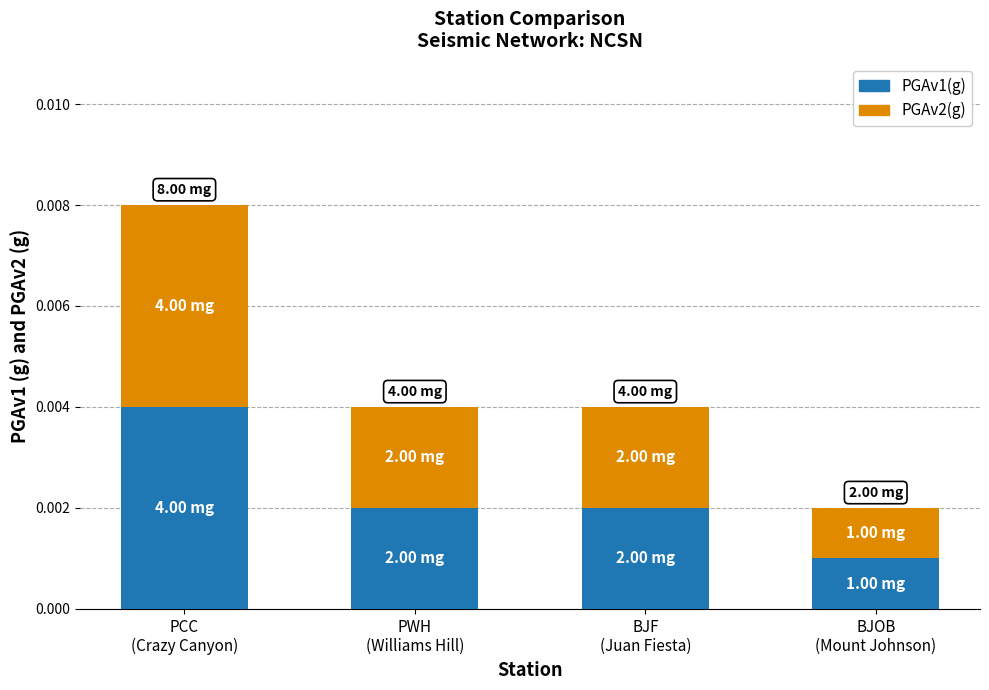

Does the chart contain stacked bars?

Yes